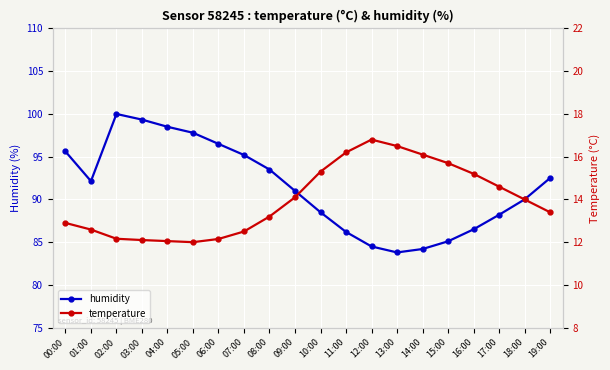

True or false: humidity and temperature cross at least once.

False